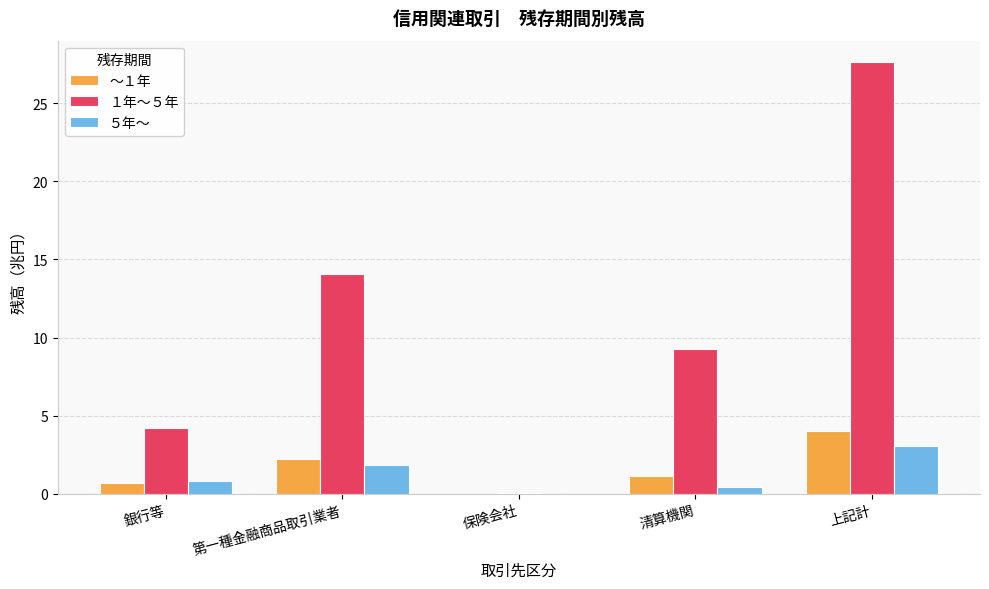

Is it true that ～１年 equals 0.7 at 銀行等?

True